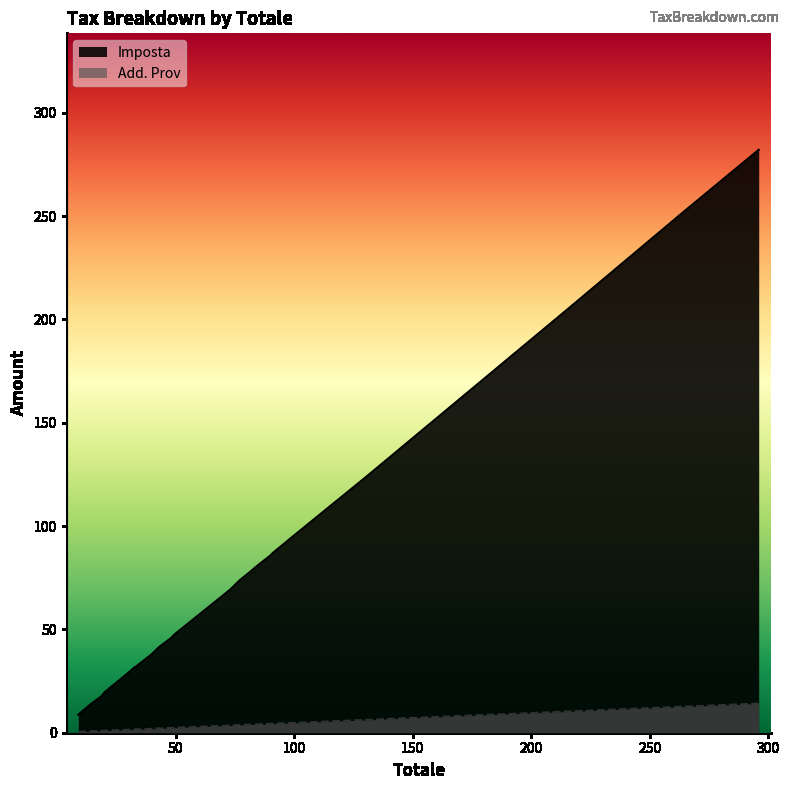

True or false: Add. Prov and Imposta cross at least once.

False